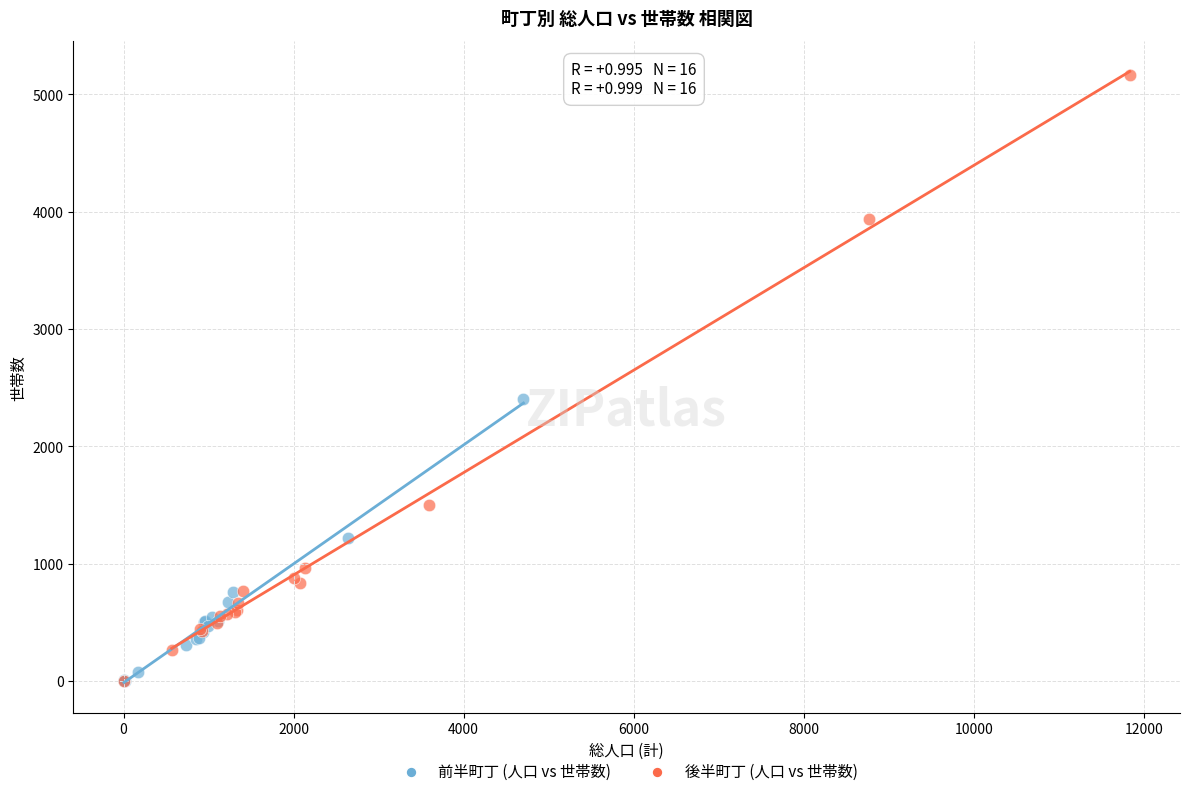

Which series has the widest spread of Y values?

後半町丁 (人口 vs 世帯数)